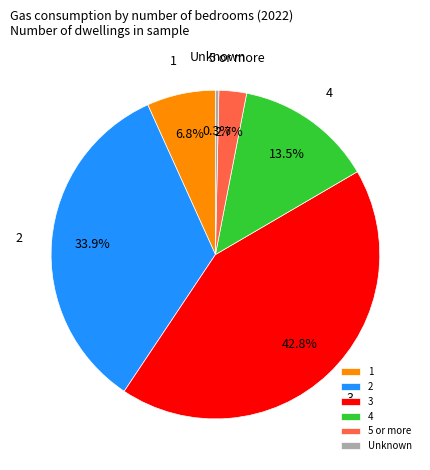

Count the number of slices in the pie.

6